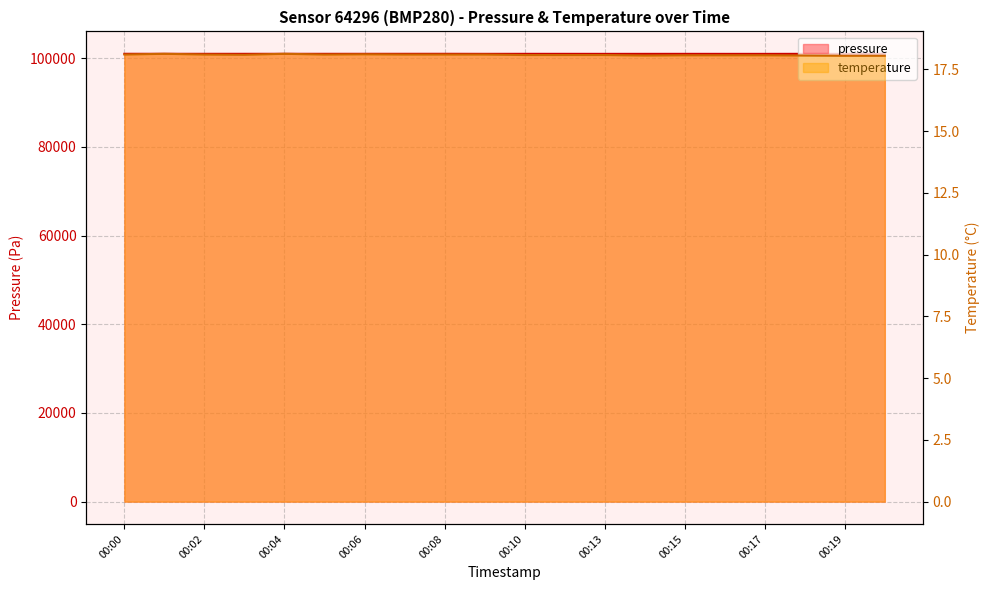

True or false: pressure and temperature intersect in this chart.

False